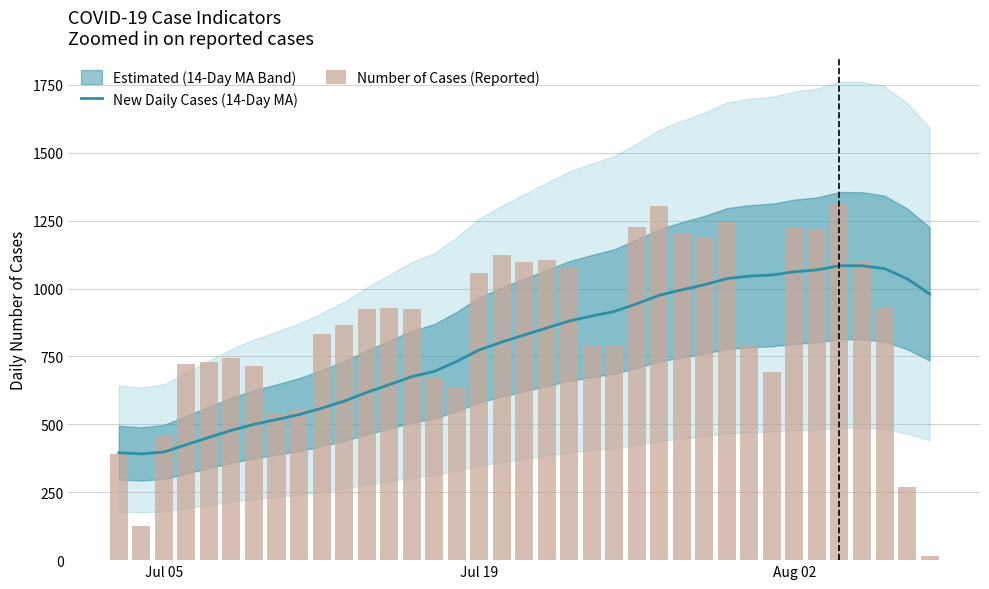

Does the chart contain stacked bars?

No